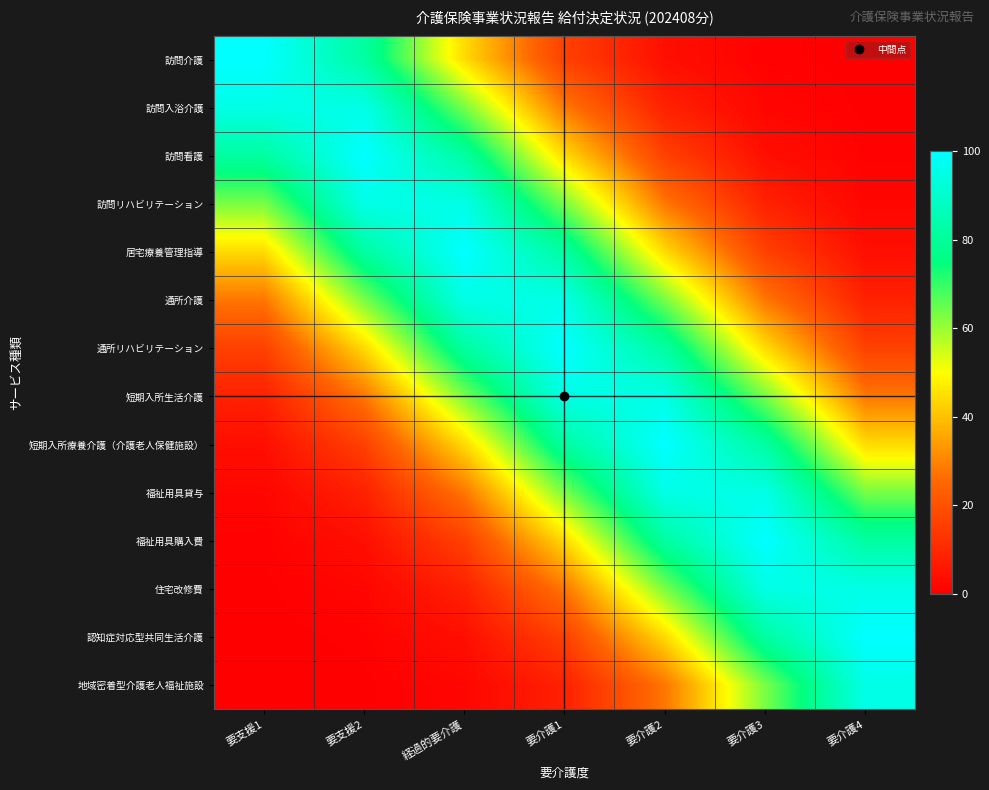

What is the spread (max minus min) of values at 要介護2?

96.2